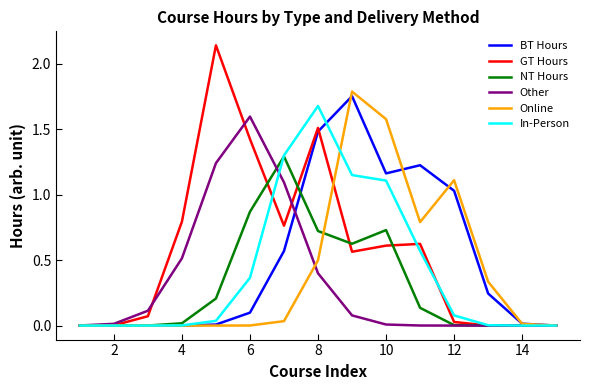

Which series has the largest range (max minus min)?

GT Hours